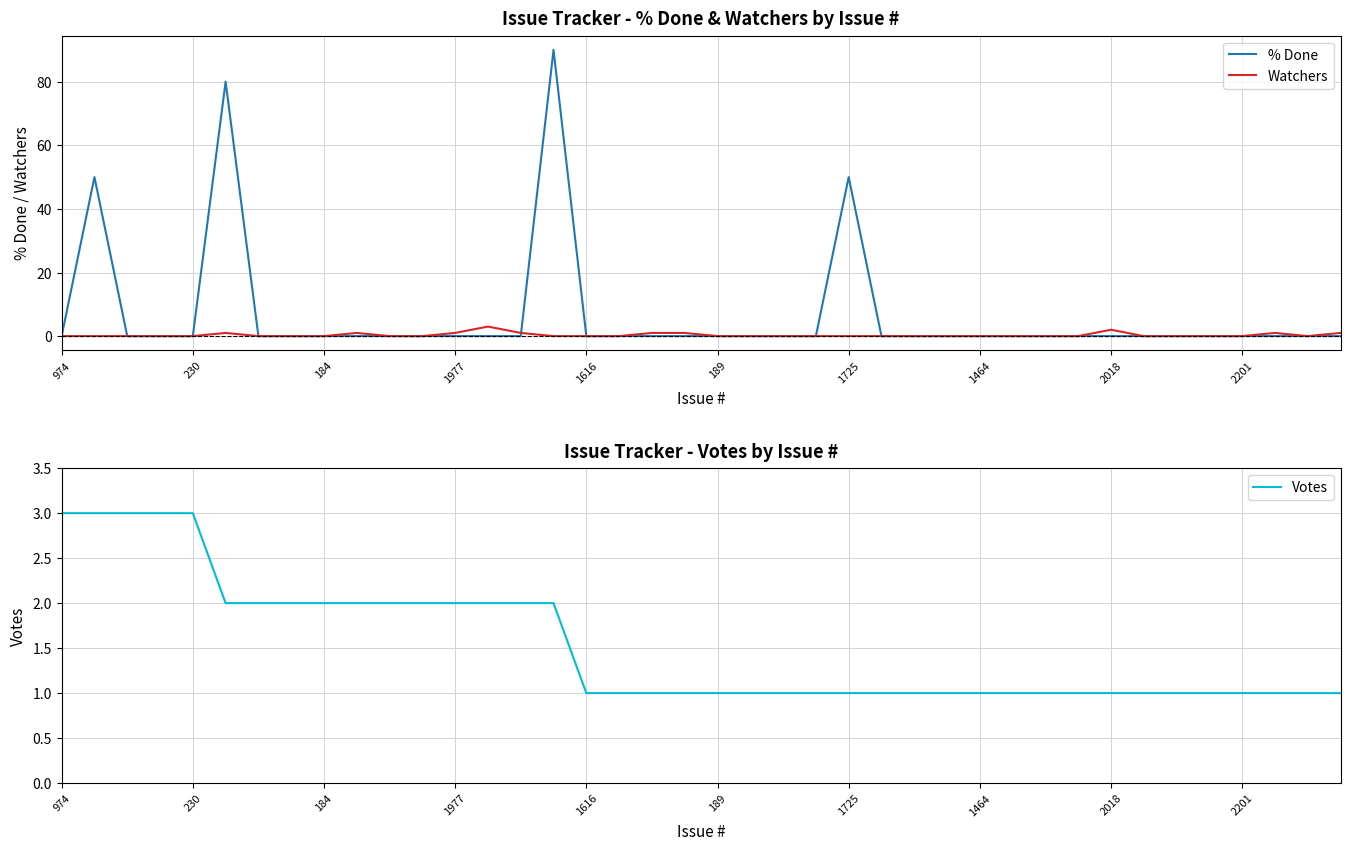

What is the highest value of the Watchers series?

3